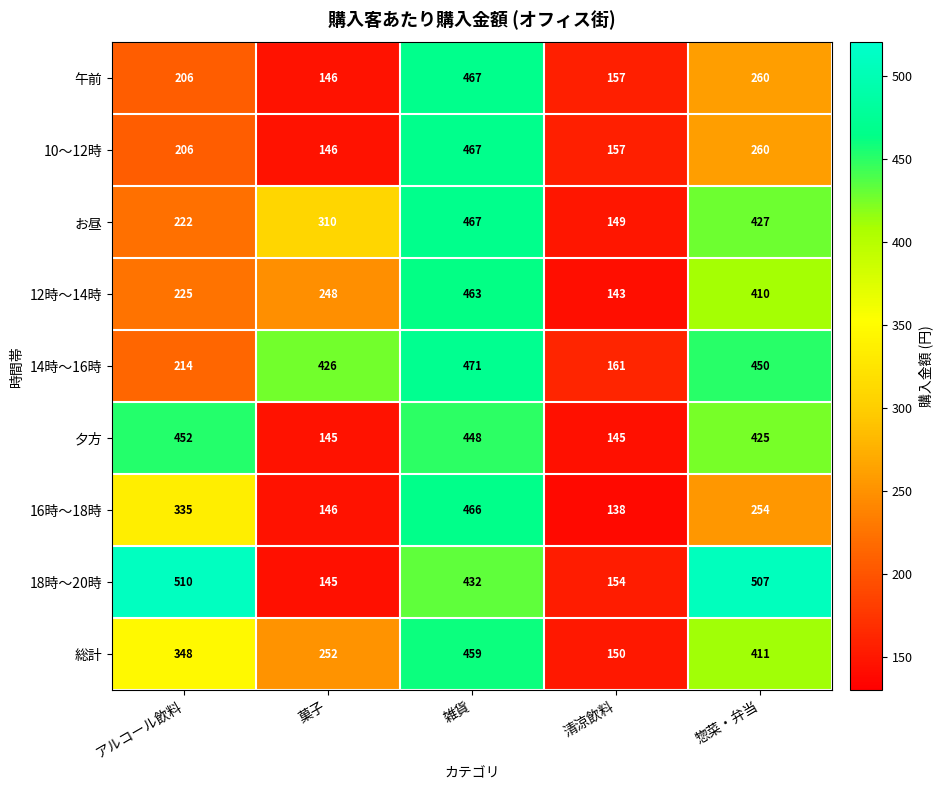

What is the sum of all 18時～20時 values?

1748